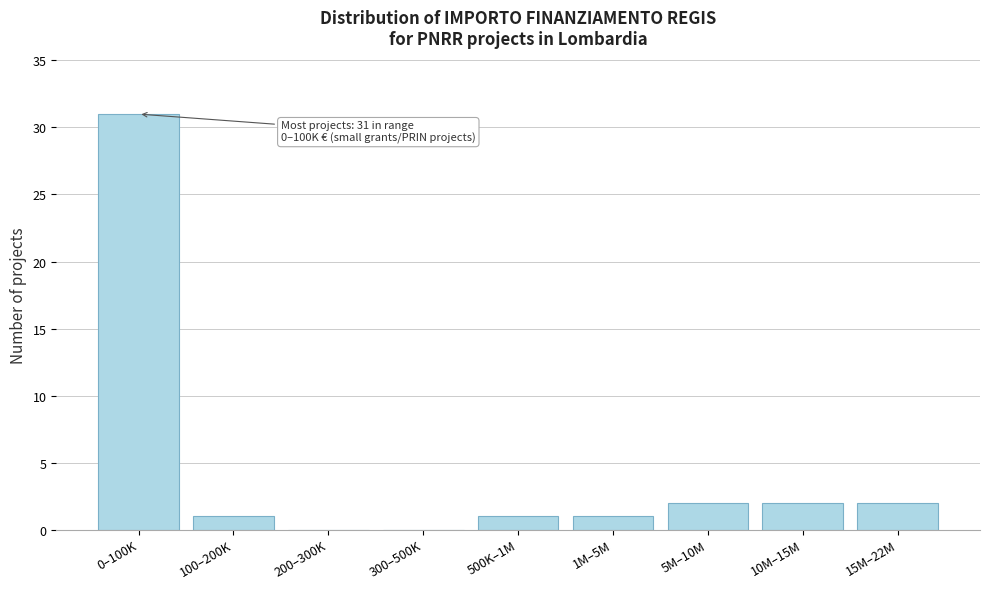

Reading left to right, list all the values displayed in this chart.

0–100K=31	100–200K=1	200–300K=0	300–500K=0	500K–1M=1	1M–5M=1	5M–10M=2	10M–15M=2	15M–22M=2